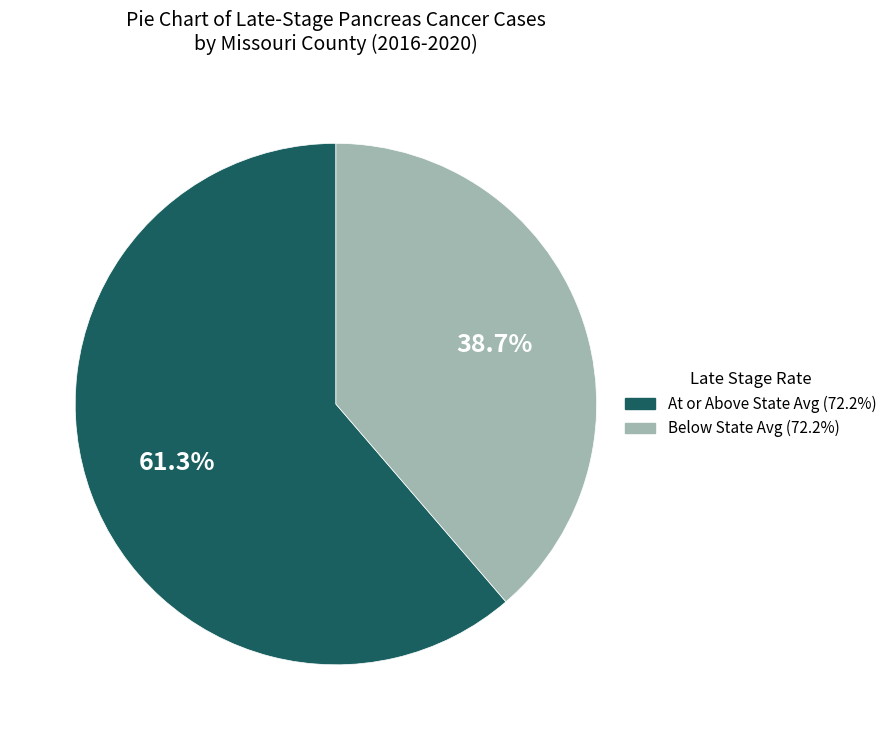

Is there any slice that represents more than half of the pie?

Yes